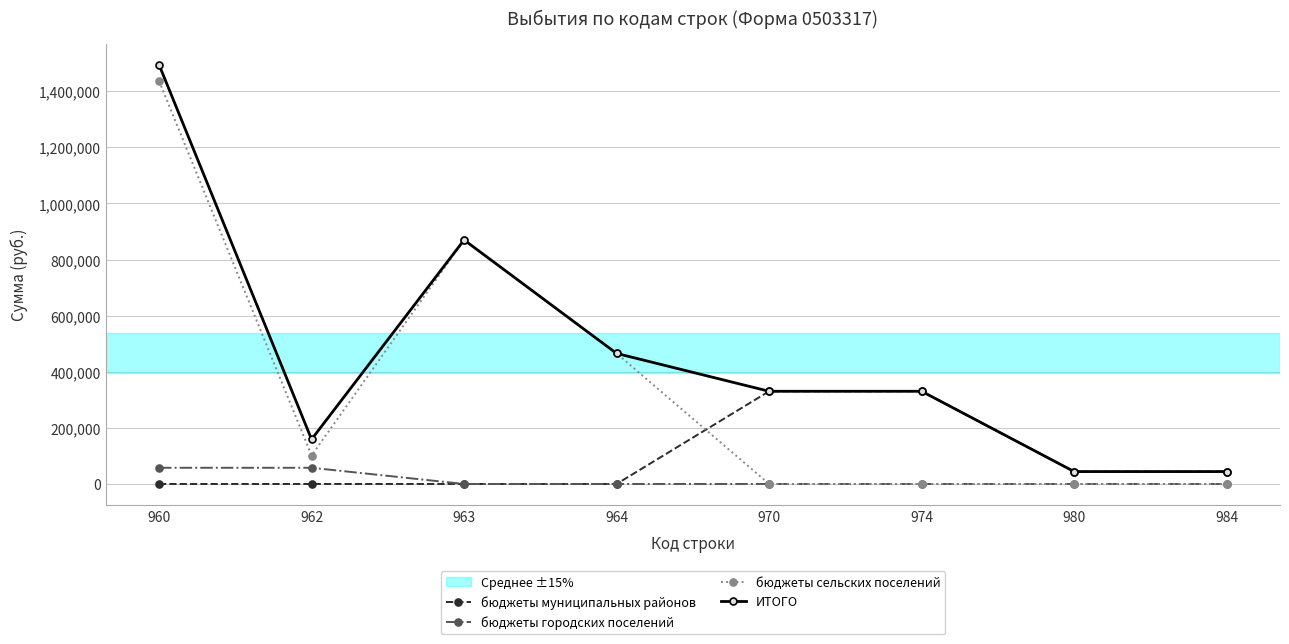

Where is бюджеты сельских поселений nearest to the value 718382?

963